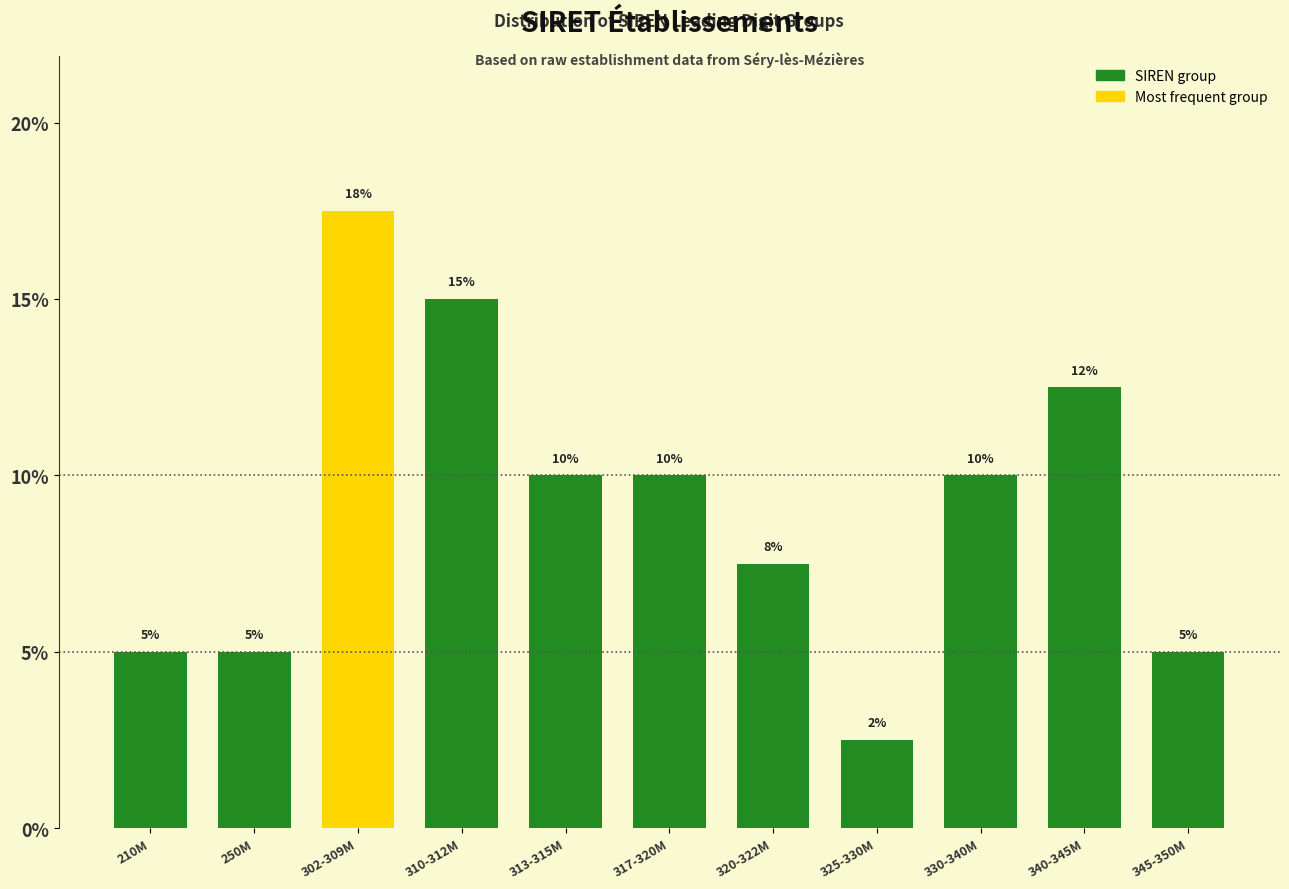

What is the average value?

9.1